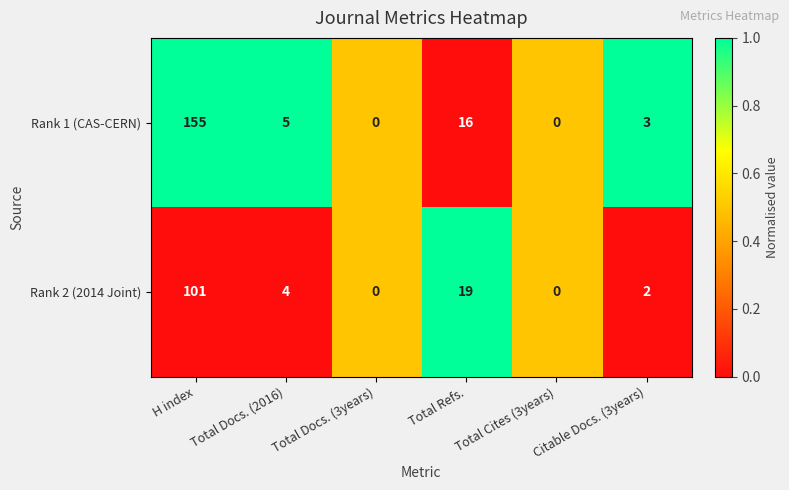

Rank the series at H index from lowest to highest value.

Rank 2 (2014 Joint), Rank 1 (CAS-CERN)